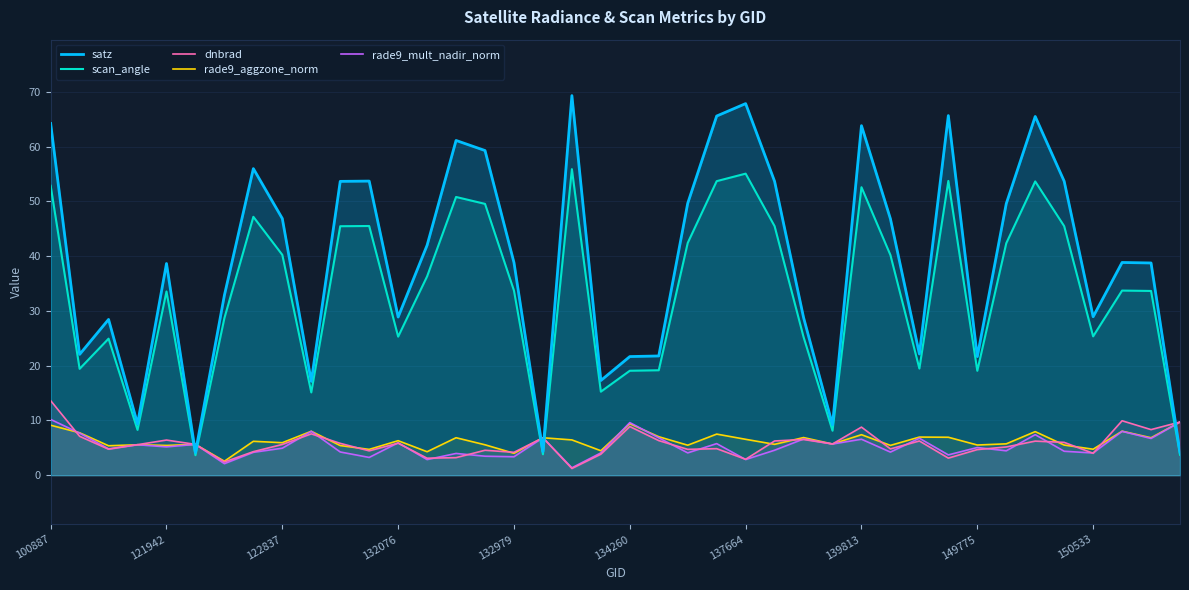

What is the maximum value shown in the chart?

69.3